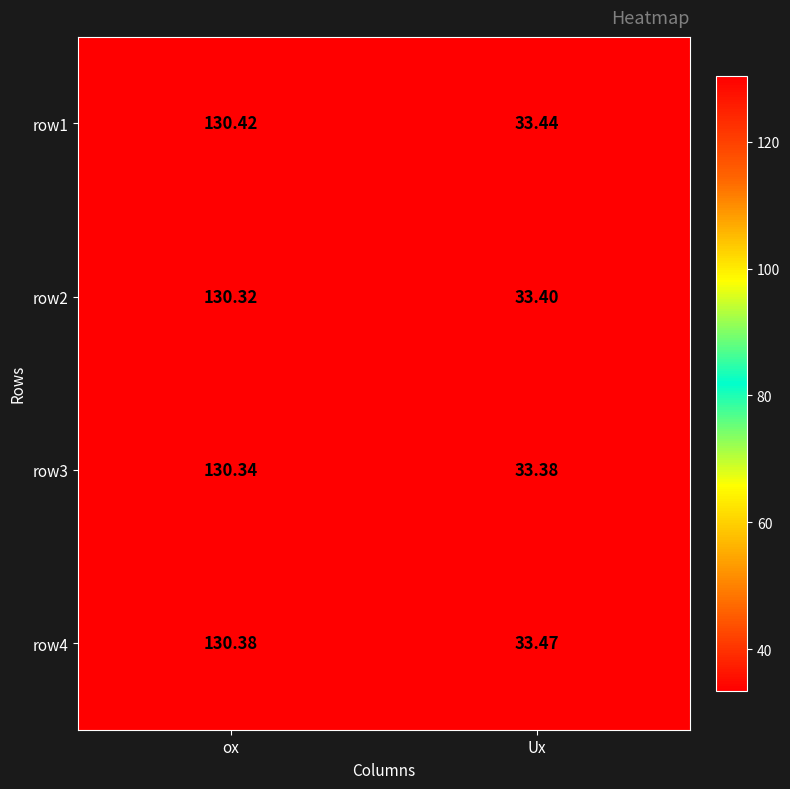

List the labels in order of row2 value, smallest first.

Ux, ox